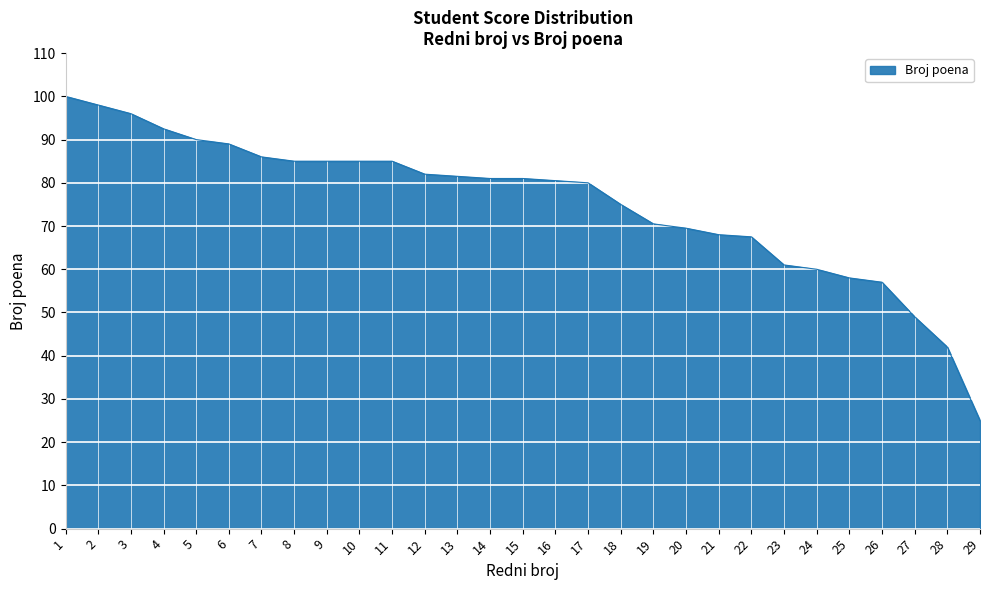

Is it true that the value at 6 is 89.0?

True